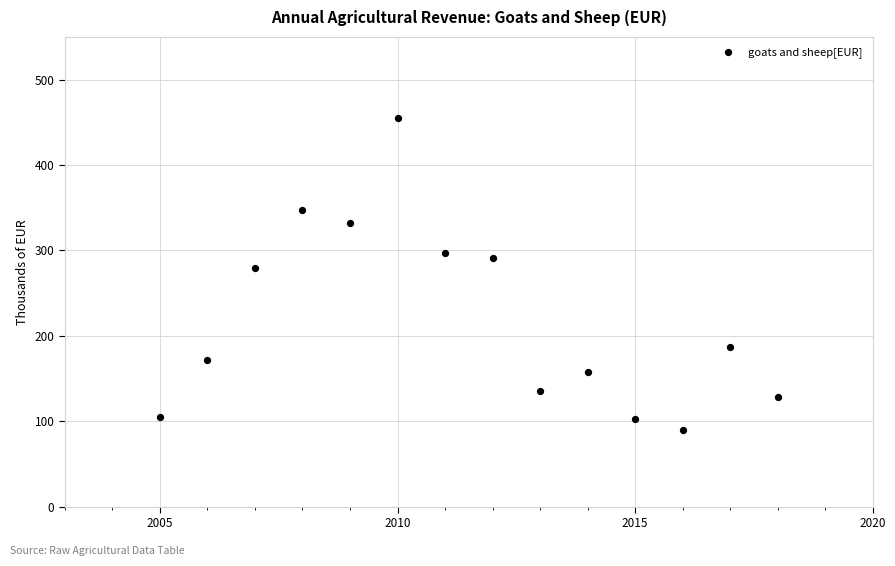

What is the range of Y values (max minus min)?

365.6